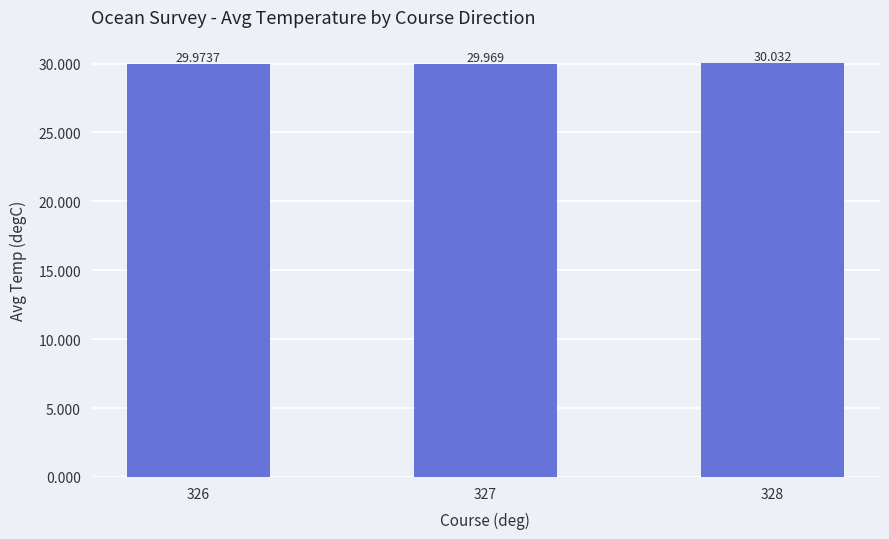

Which category has the highest value across all series?

328